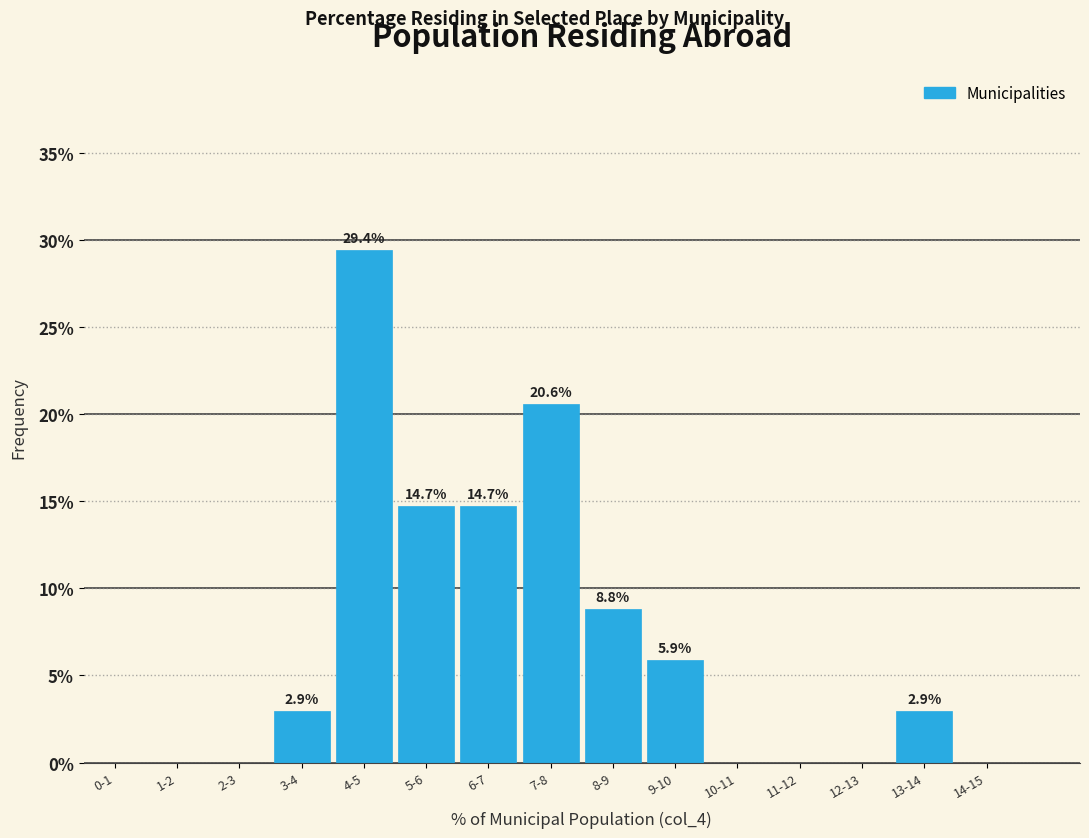

Reading right to left, extract all data points from this chart.

14-15=0.0	13-14=2.9	12-13=0.0	11-12=0.0	10-11=0.0	9-10=5.9	8-9=8.8	7-8=20.6	6-7=14.7	5-6=14.7	4-5=29.4	3-4=2.9	2-3=0.0	1-2=0.0	0-1=0.0